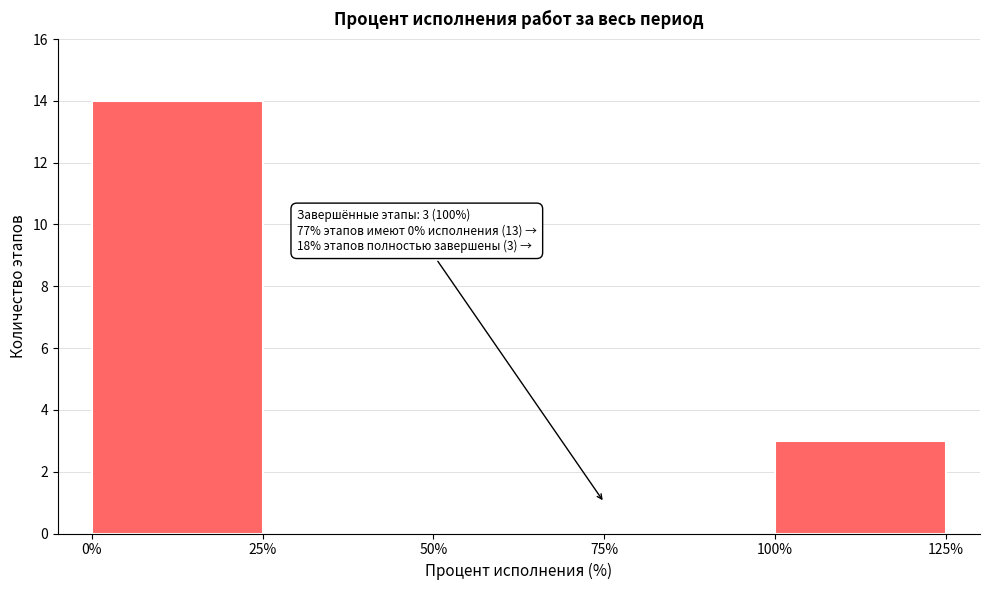

Over which range of the x-axis is the bar tallest?

0% to 25%